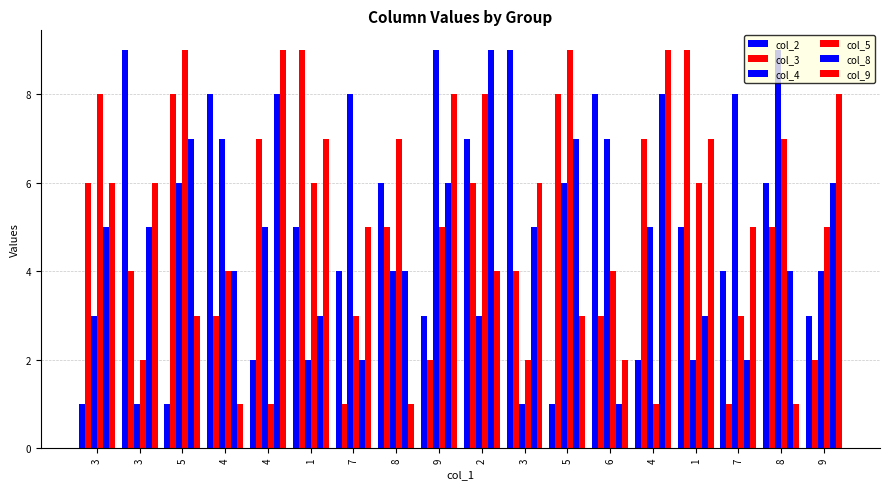

True or false: col_8 has a value of 5 at 3.

True